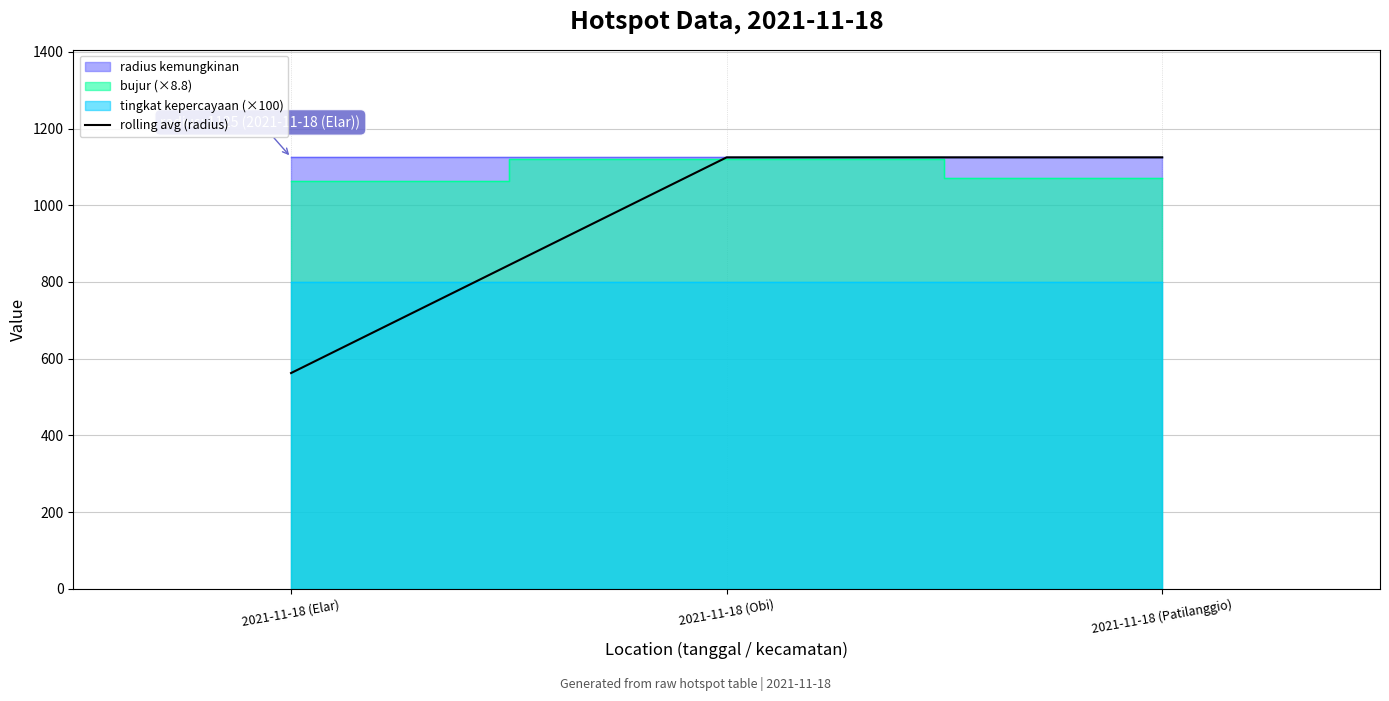

List the labels in order of value, smallest first.

2021-11-18 (Elar), 2021-11-18 (Obi), 2021-11-18 (Patilanggio)